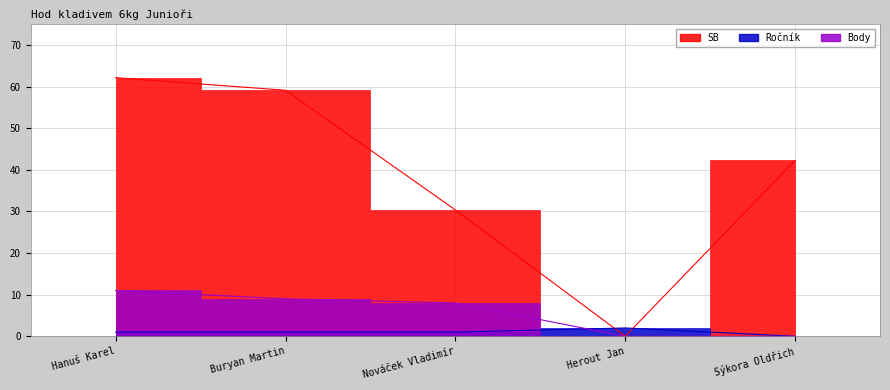

How many categories are shown in the chart?

5